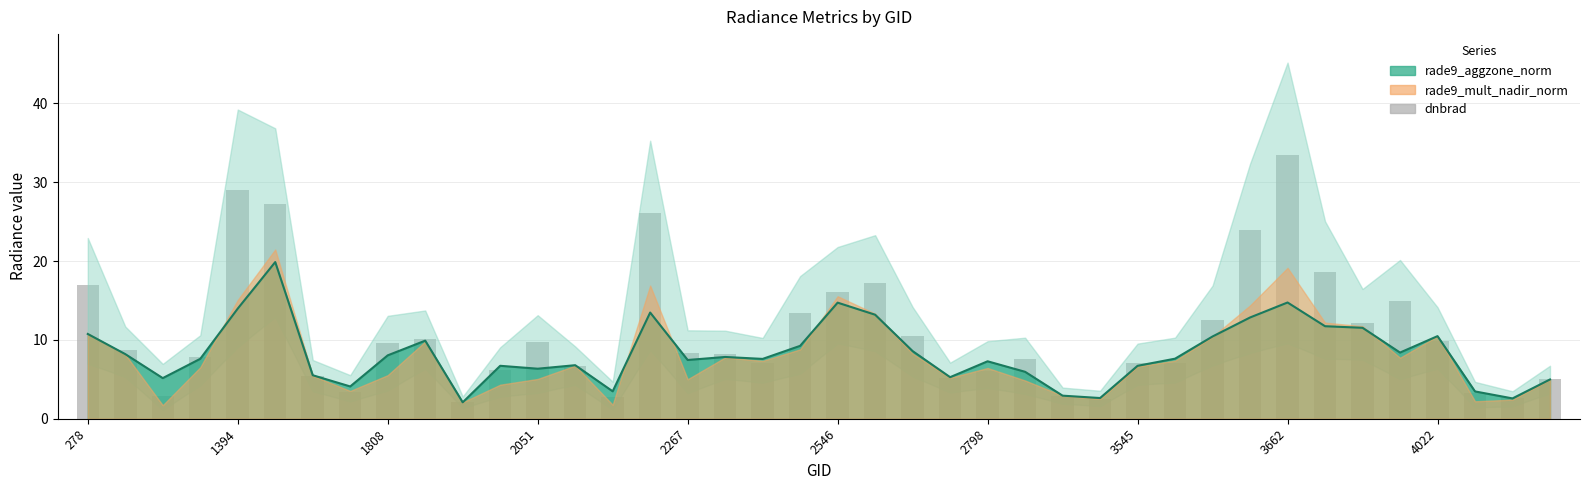

What is the sum of the values at 25 and 36?

17.4